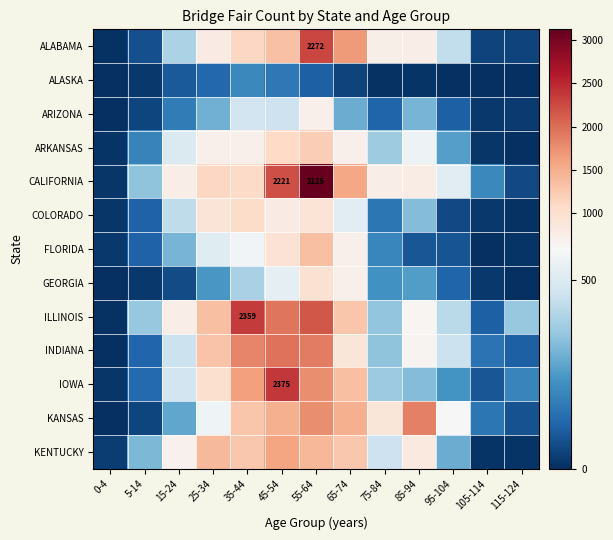

At 115-124, list the series in order from largest to smallest.

ILLINOIS, IOWA, INDIANA, KANSAS, CALIFORNIA, ALABAMA, ARIZONA, FLORIDA, KENTUCKY, COLORADO, GEORGIA, ARKANSAS, ALASKA